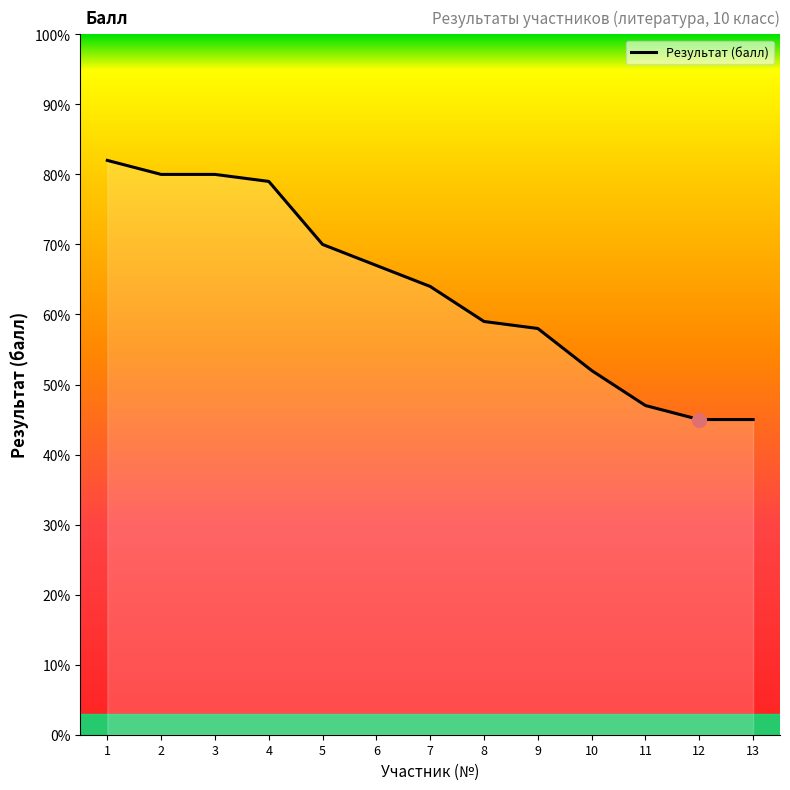

Does the chart display data point markers on the line(s)?

No